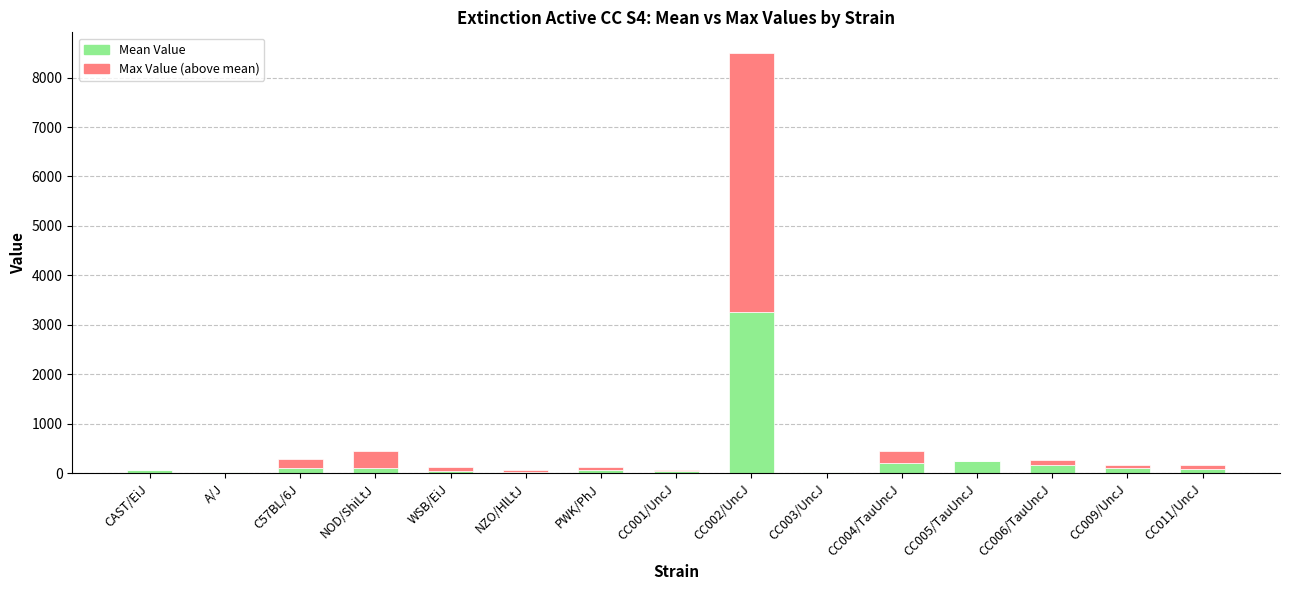

At which category is the sum across all series the highest?

CC002/UncJ